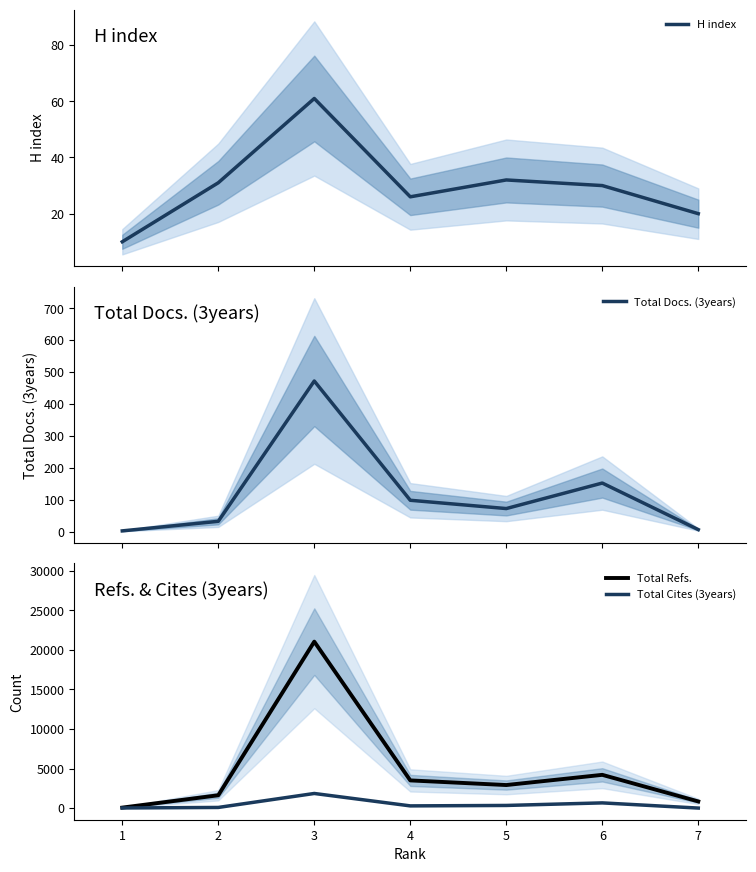

Reading right to left, extract all data points from this chart.

H index: 7=20	6=30	5=32	4=26	3=61	2=31	1=10
Total Docs. (3years): 7=6	6=152	5=72	4=98	3=472	2=32	1=2
Total Refs.: 7=845	6=4206	5=2917	4=3503	3=21038	2=1626	1=66
Total Cites (3years): 7=7	6=662	5=338	4=283	3=1852	2=86	1=20